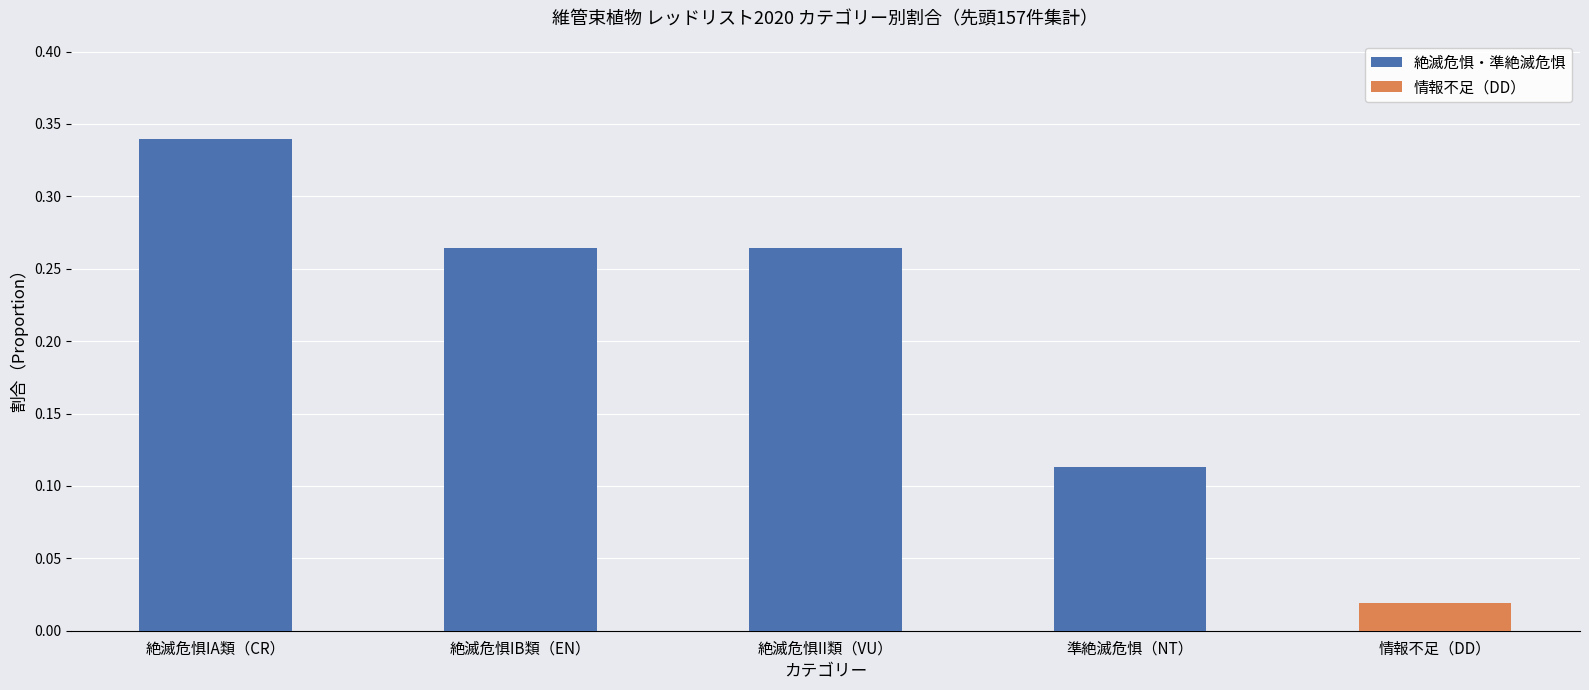

What is the change in value from 絶滅危惧IA類（CR） to 絶滅危惧IB類（EN）?

-0.1